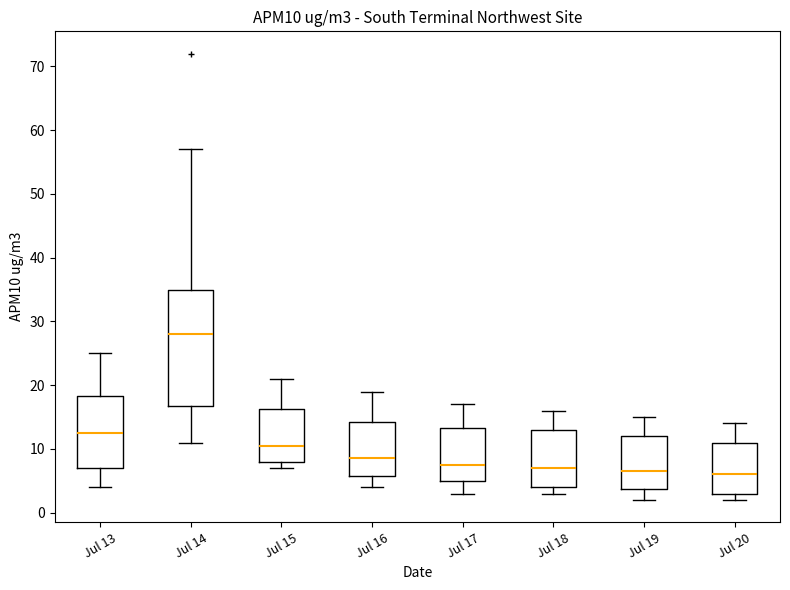

Reading left to right, transcribe this box plot: for each box, give where its median line is, the range the box spans, and where its two whiskers end, as read against the y-axis. The values are not printed on the chart, so give them approximately, as read against the axis.

Jul 13: median 13, box 7 to 18, whiskers 4 to 25
Jul 14: median 28, box 17 to 35, whiskers 11 to 57
Jul 15: median 11, box 8 to 16, whiskers 7 to 21
Jul 16: median 9, box 6 to 14, whiskers 4 to 19
Jul 17: median 8, box 5 to 13, whiskers 3 to 17
Jul 18: median 7, box 4 to 13, whiskers 3 to 16
Jul 19: median 7, box 4 to 12, whiskers 2 to 15
Jul 20: median 6, box 3 to 11, whiskers 2 to 14